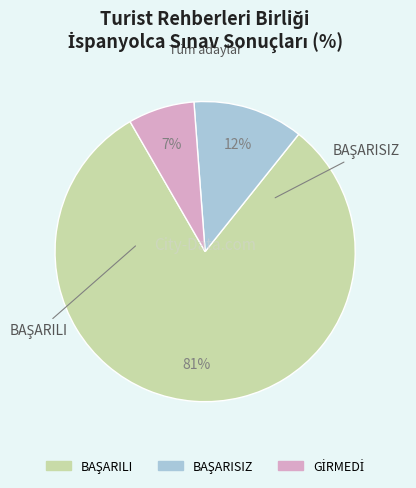

To the nearest percent, what is the average slice percentage?

33%